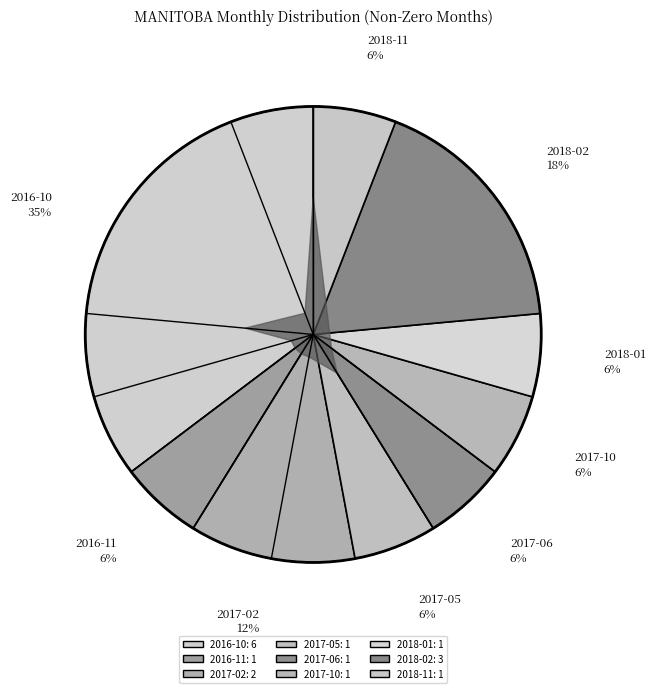

Which category has the biggest portion of the pie?

2016-10